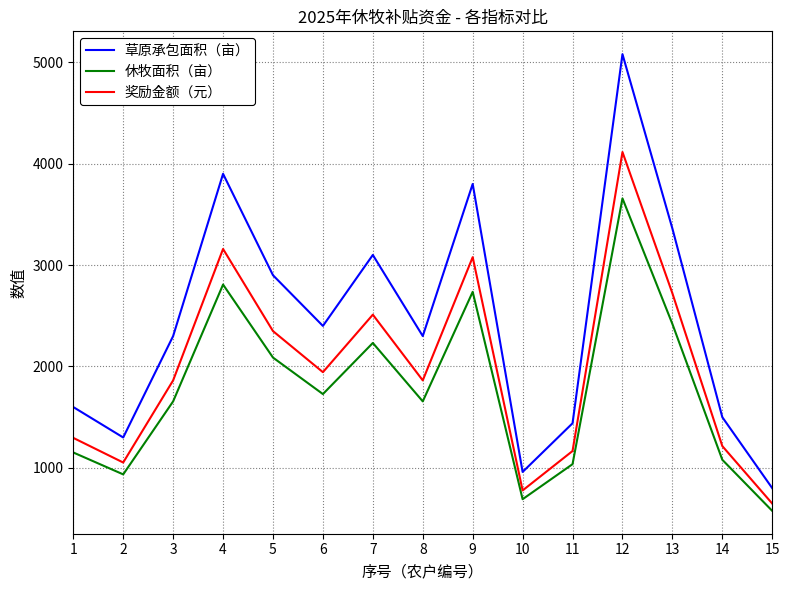

Rank the series by their maximum value, from highest to lowest.

草原承包面积（亩）, 奖励金额（元）, 休牧面积（亩）